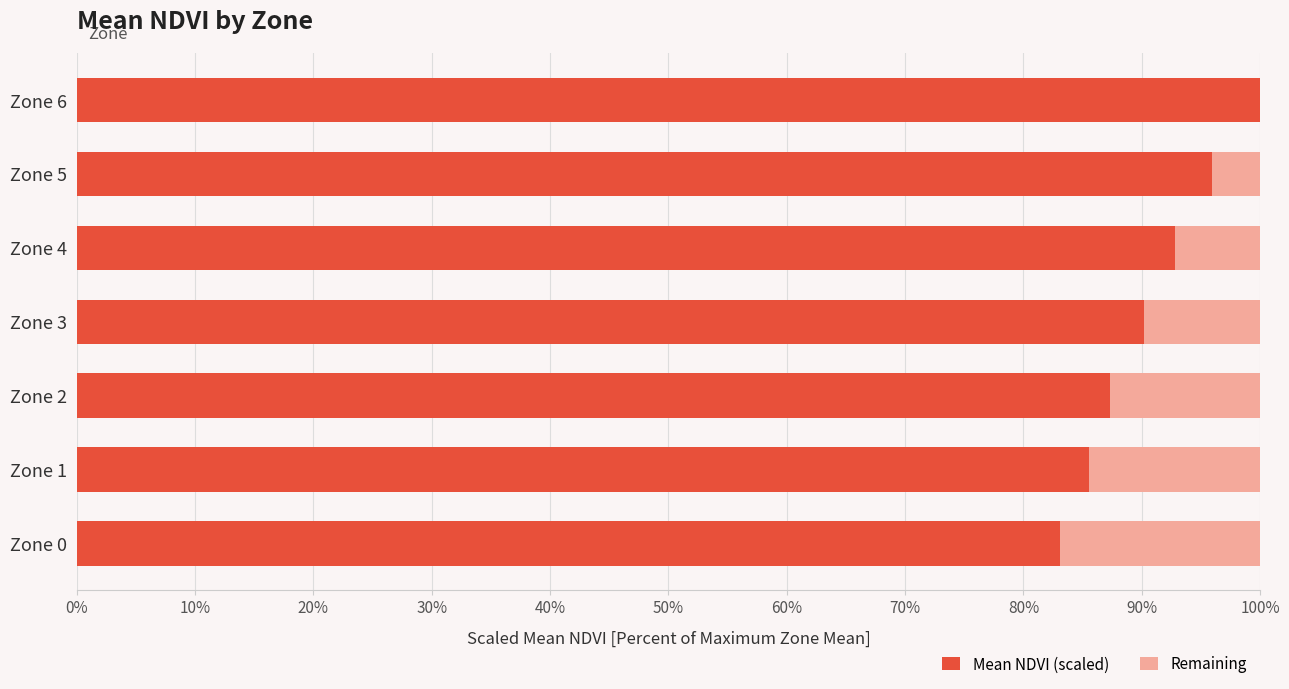

What is the total value across all series at Zone 1?

100.0